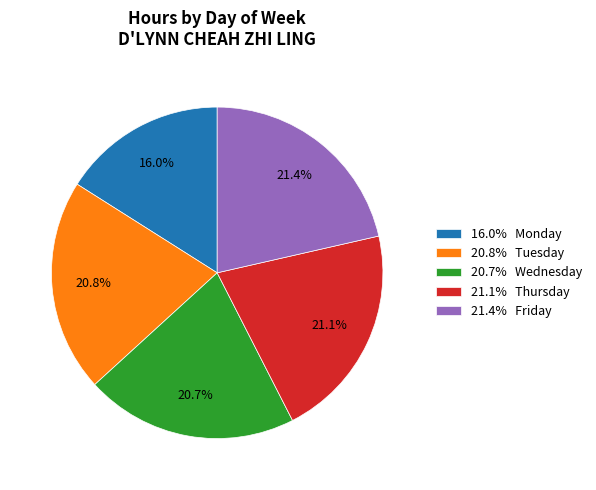

Does 20.7% Wednesday represent more than half of the total?

No